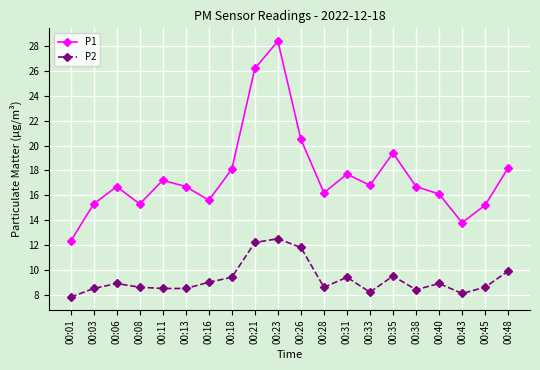

True or false: P2 has a value of 14.5 at 00:06.

False